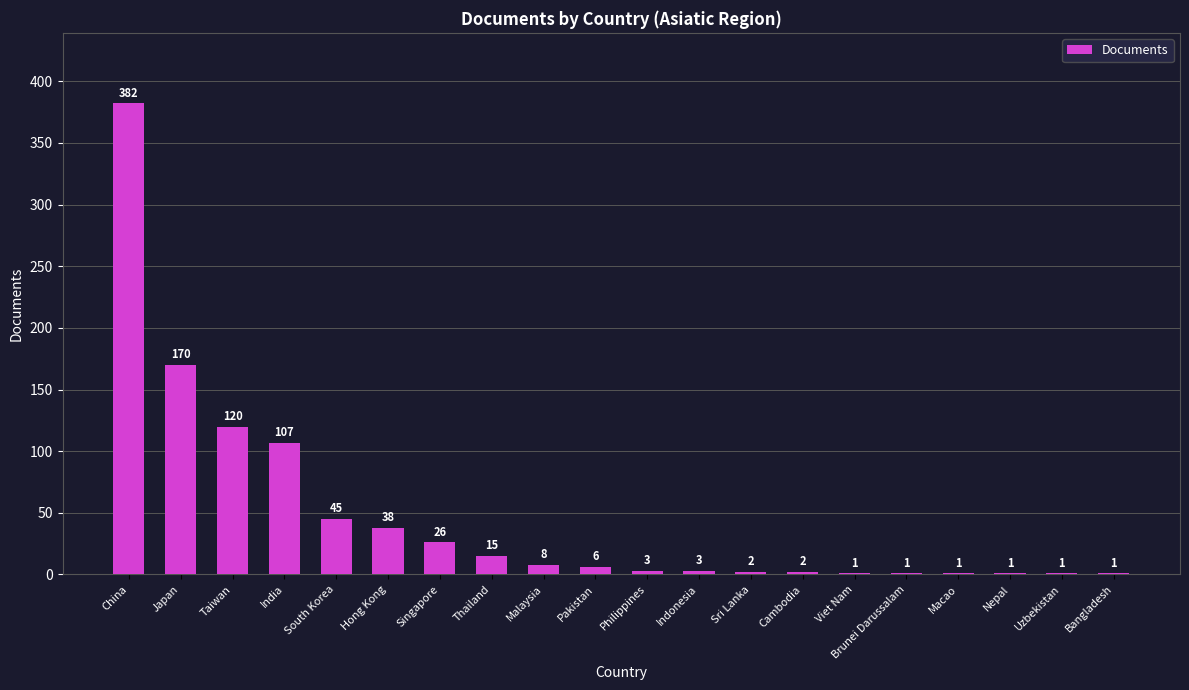

What is the ratio of the value at Singapore to the value at Taiwan?

0.2